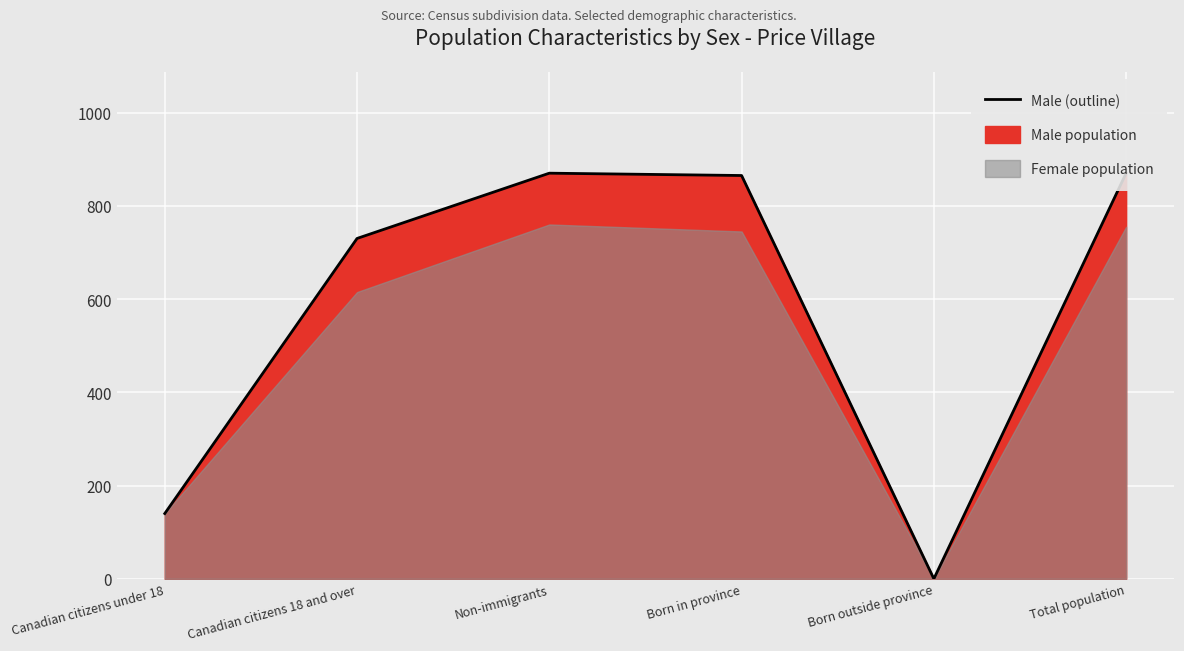

What is the difference between the maximum and minimum values?

870